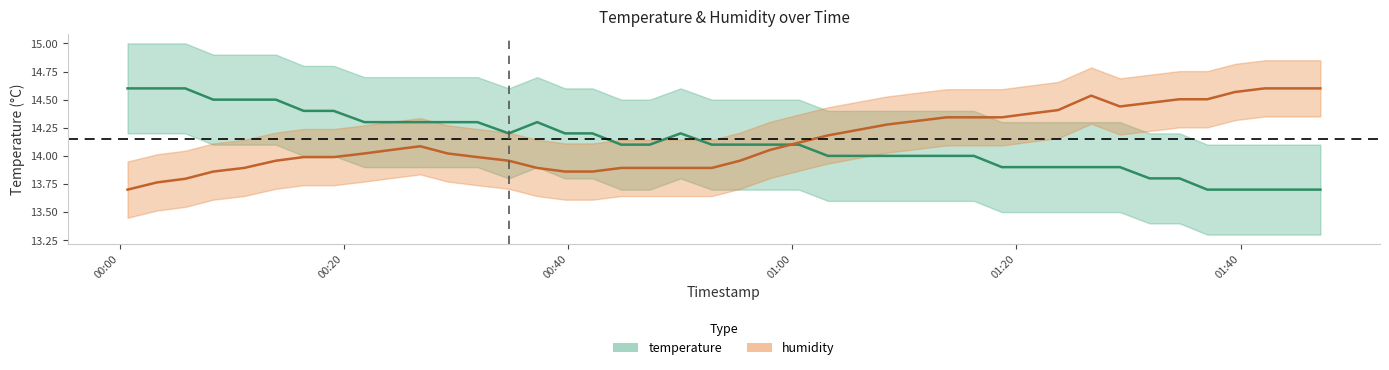

Reading left to right, extract all data points from this chart.

temperature: 14.6	14.6	14.6	14.5	14.5	14.5	14.4	14.4	14.3	14.3	14.3	14.3	14.3	14.2	14.3	14.2	14.2	14.1	14.1	14.2	14.1	14.1	14.1	14.1	14.0	14.0	14.0	14.0	13.9	13.9	13.9	13.9	13.9	13.8	13.8	13.7	13.7	13.7	13.7	13.7
humidity: 13.7	13.8	13.8	13.9	13.9	14.0	14.0	14.0	14.0	14.1	14.1	14.0	14.0	14.0	13.9	13.9	13.9	13.9	13.9	13.9	13.9	14.0	14.1	14.1	14.2	14.3	14.3	14.3	14.3	14.4	14.4	14.5	14.4	14.5	14.5	14.5	14.6	14.6	14.6	14.6